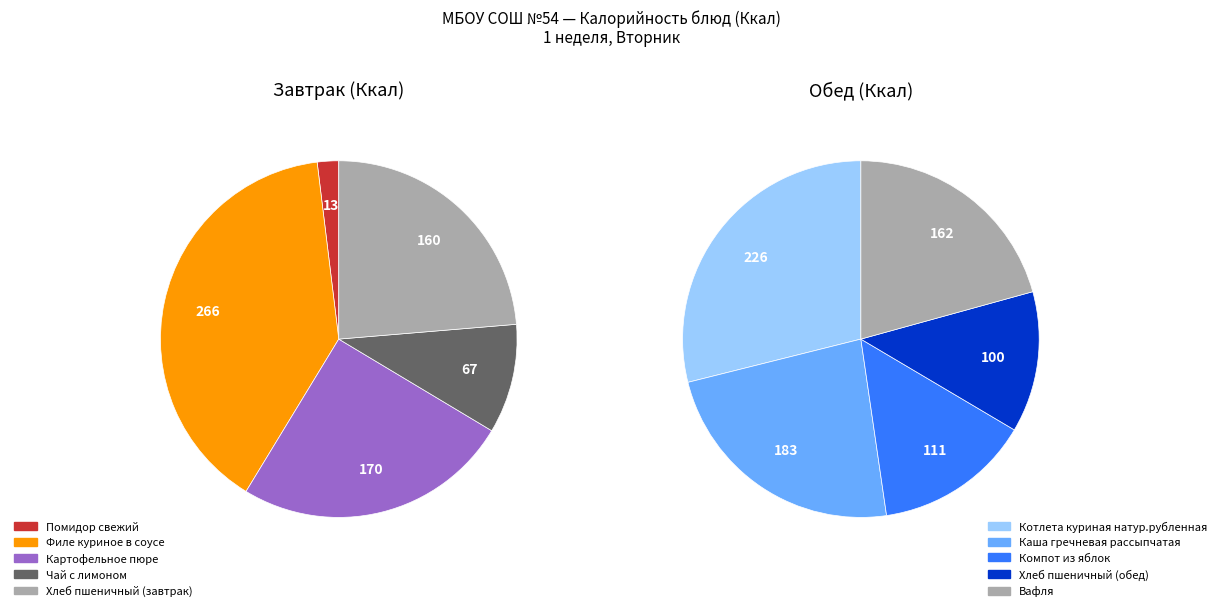

To the nearest percent, what is the difference between the largest and smallest slice percentages?

16%